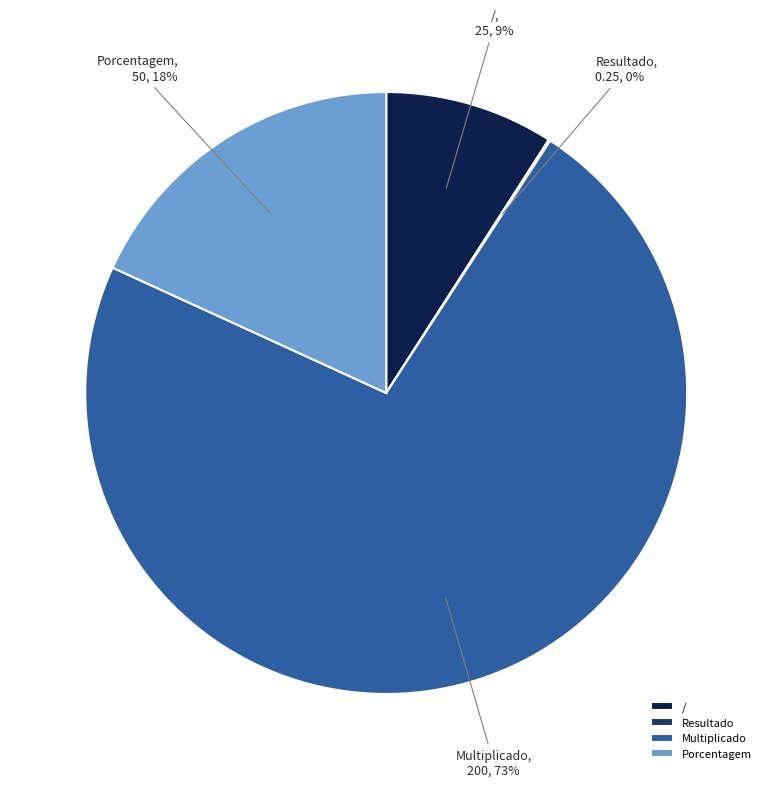

What is the majority slice?

Multiplicado